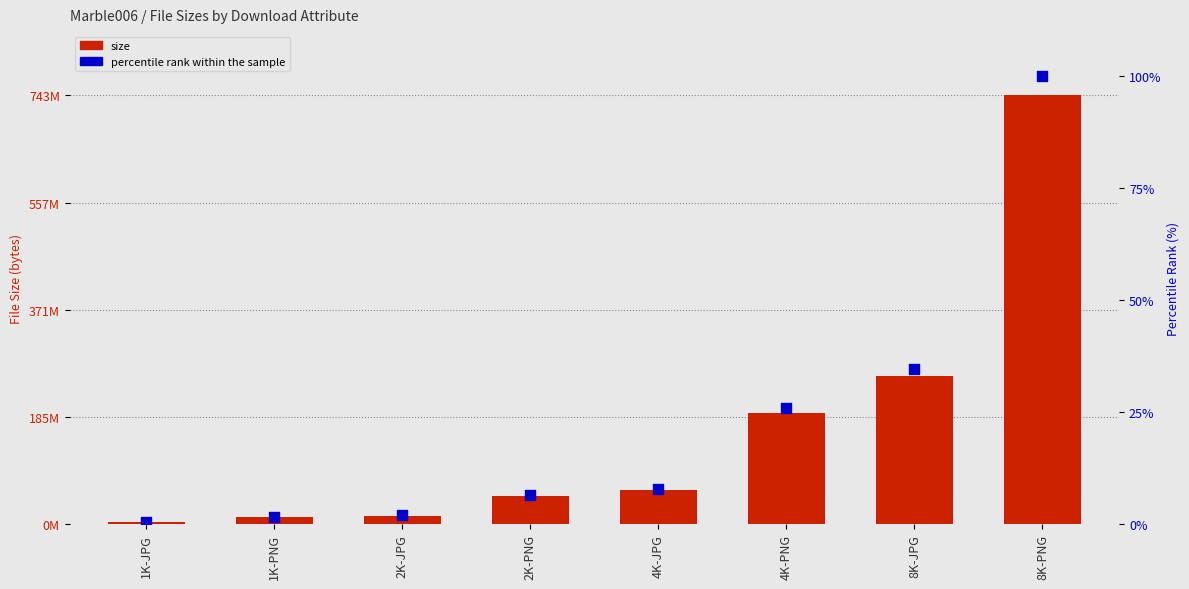

What is the total value across all series at 2K-JPG?

14610723.0